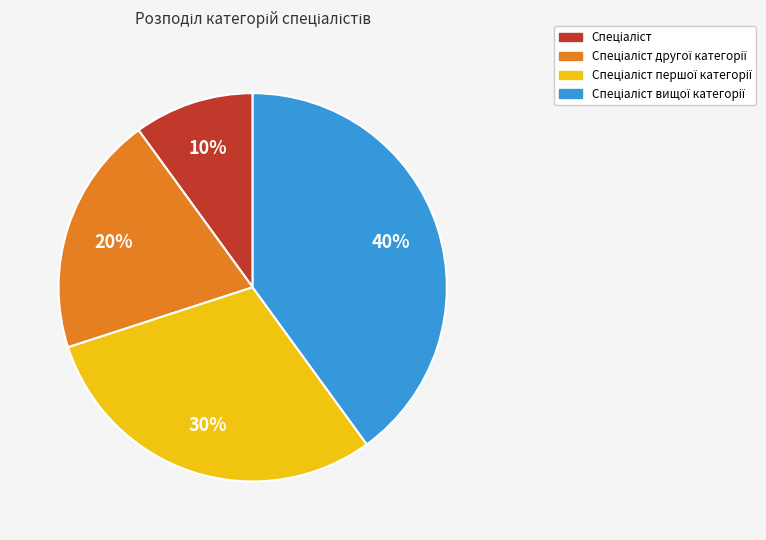

To the nearest percent, what is the difference between the largest and smallest slice percentages?

30%